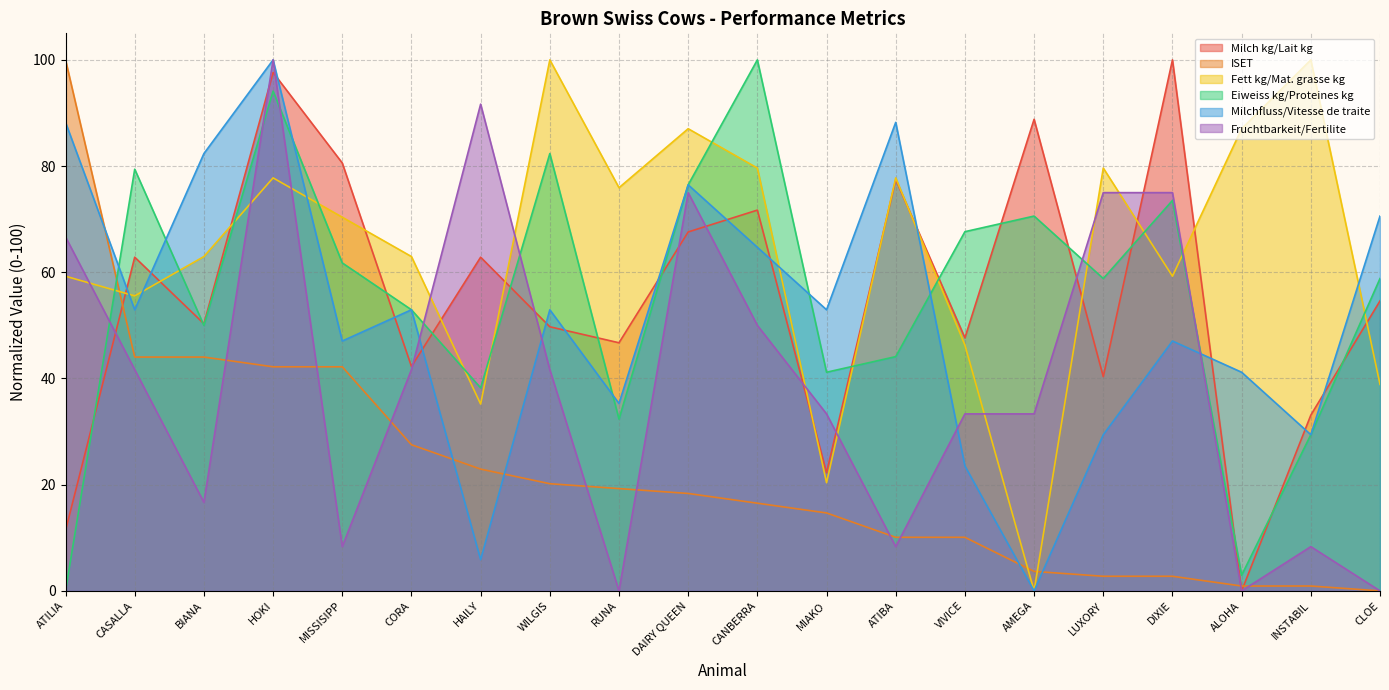

Is the value of Milch kg/Lait kg at INSTABIL greater than the value of Milchfluss/Vitesse de traite at CLOE?

No